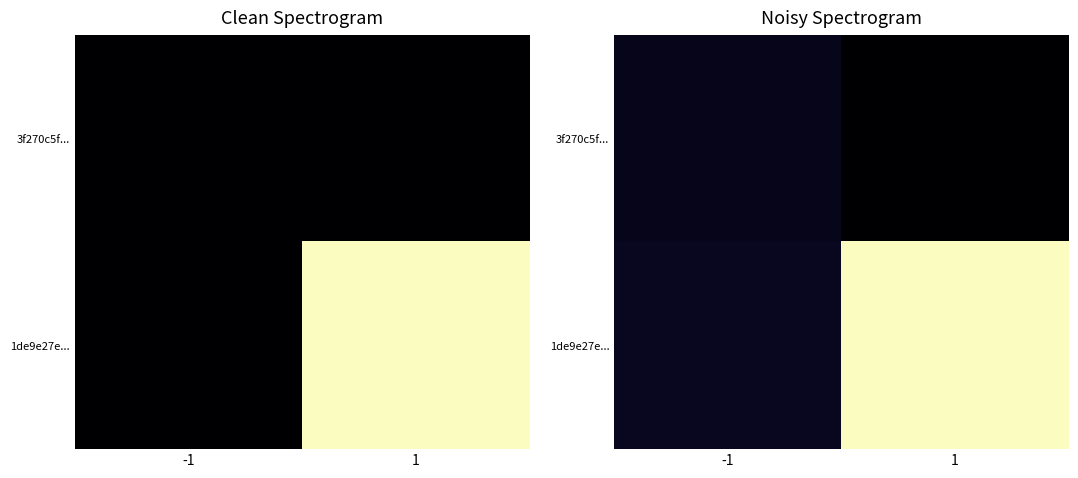

Is the value of 3f270c5f... at 1 greater than the value of 1de9e27e... at 1?

No